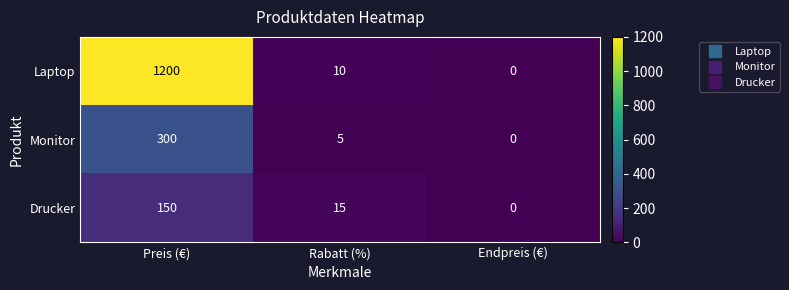

Which series has the widest spread of values?

Laptop